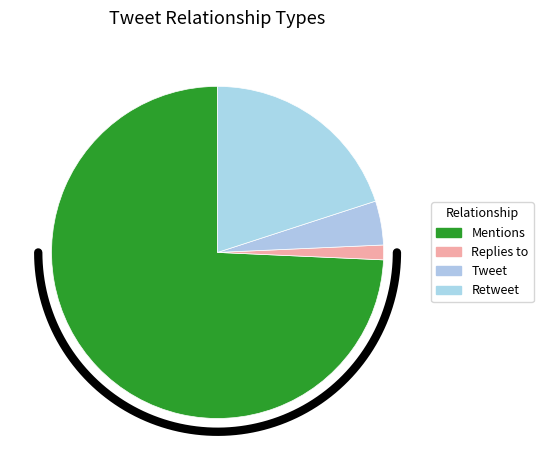

Is Mentions the majority of the pie?

Yes